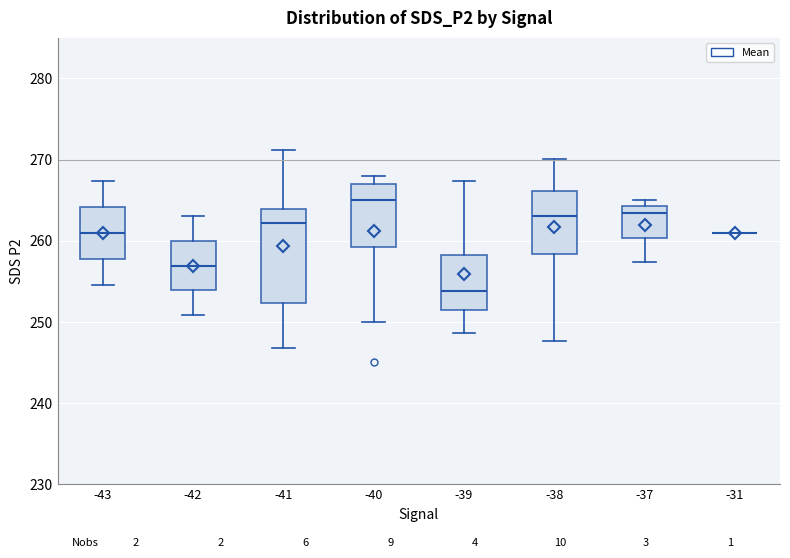

Reading left to right, transcribe this box plot: for each box, give where its median line is, the range the box spans, and where its two whiskers end, as read against the y-axis. The values are not printed on the chart, so give them approximately, as read against the axis.

-43: median 261, box 258 to 264, whiskers 255 to 267
-42: median 257, box 254 to 260, whiskers 251 to 263
-41: median 262, box 252 to 264, whiskers 247 to 271
-40: median 265, box 259 to 267, whiskers 250 to 268
-39: median 254, box 251 to 258, whiskers 249 to 267
-38: median 263, box 258 to 266, whiskers 248 to 270
-37: median 263, box 260 to 264, whiskers 257 to 265
-31: box collapsed to a line at 261, whiskers 261 to 261